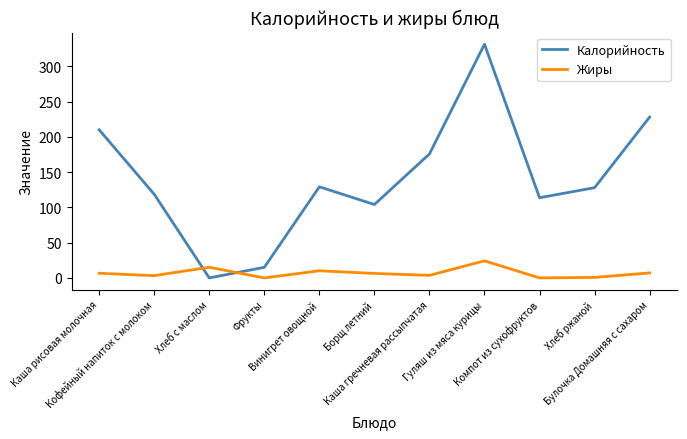

Count the number of data series in this chart.

2